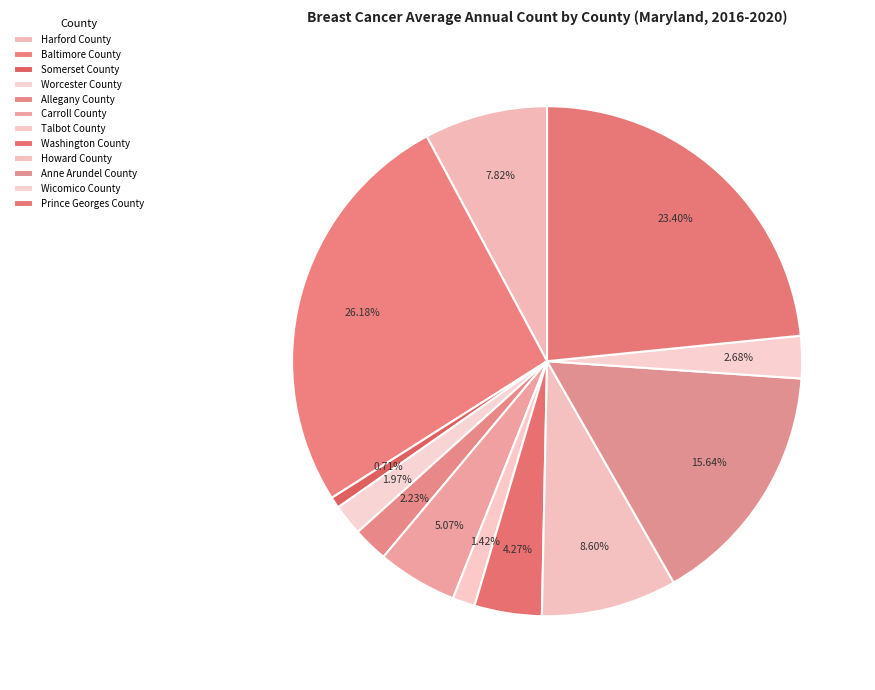

Is there any slice that represents more than half of the pie?

No